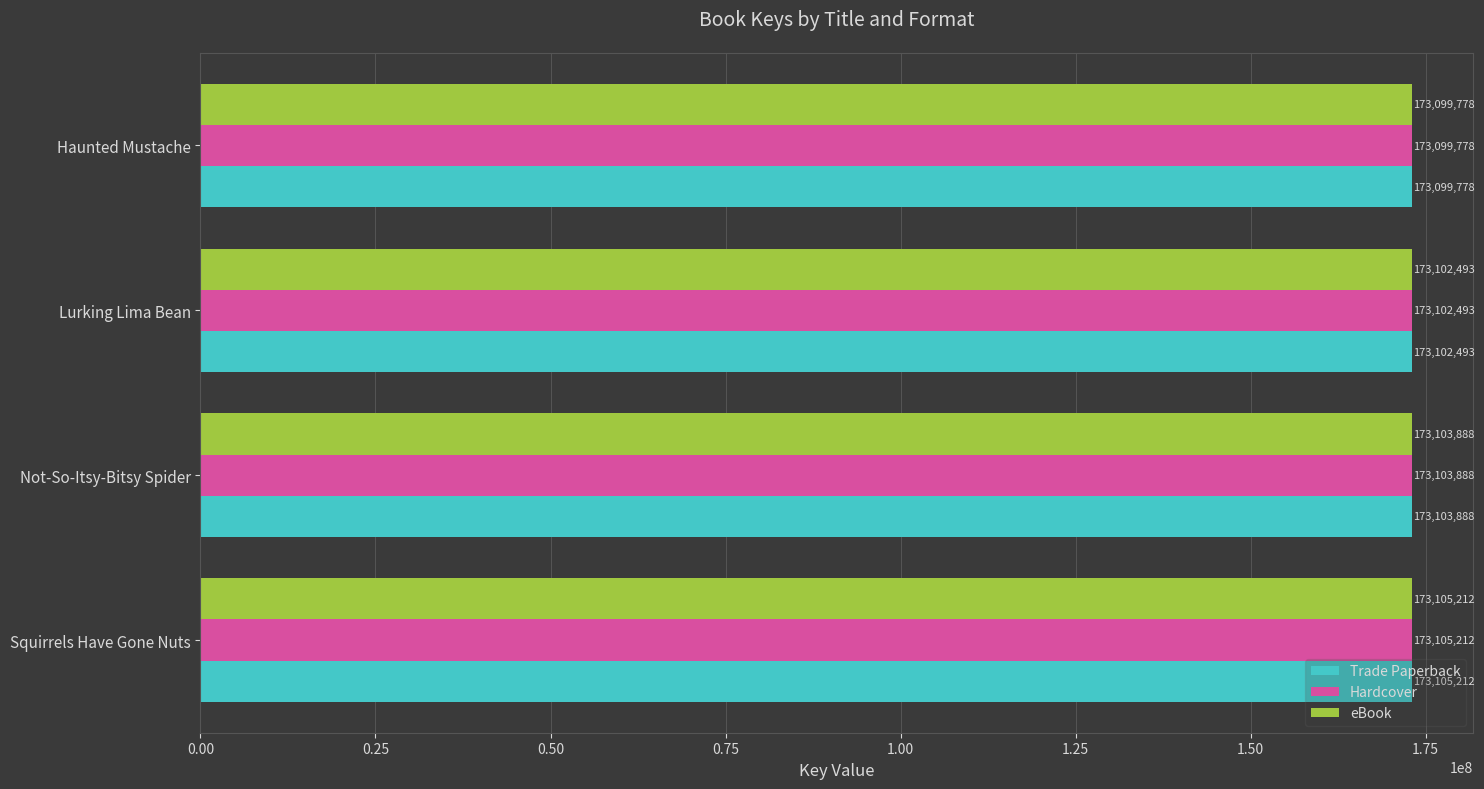

What is the average value of the Hardcover series?

173102843